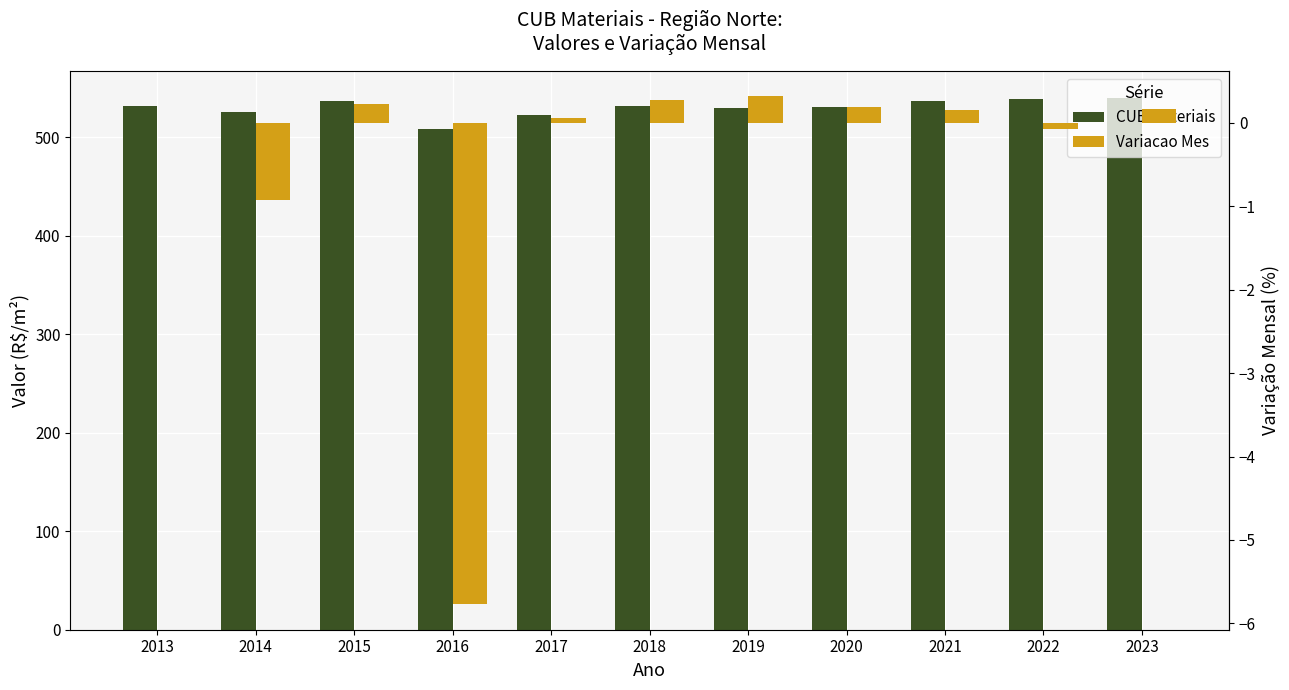

At which label does Variacao Mes first exceed 0?

2015